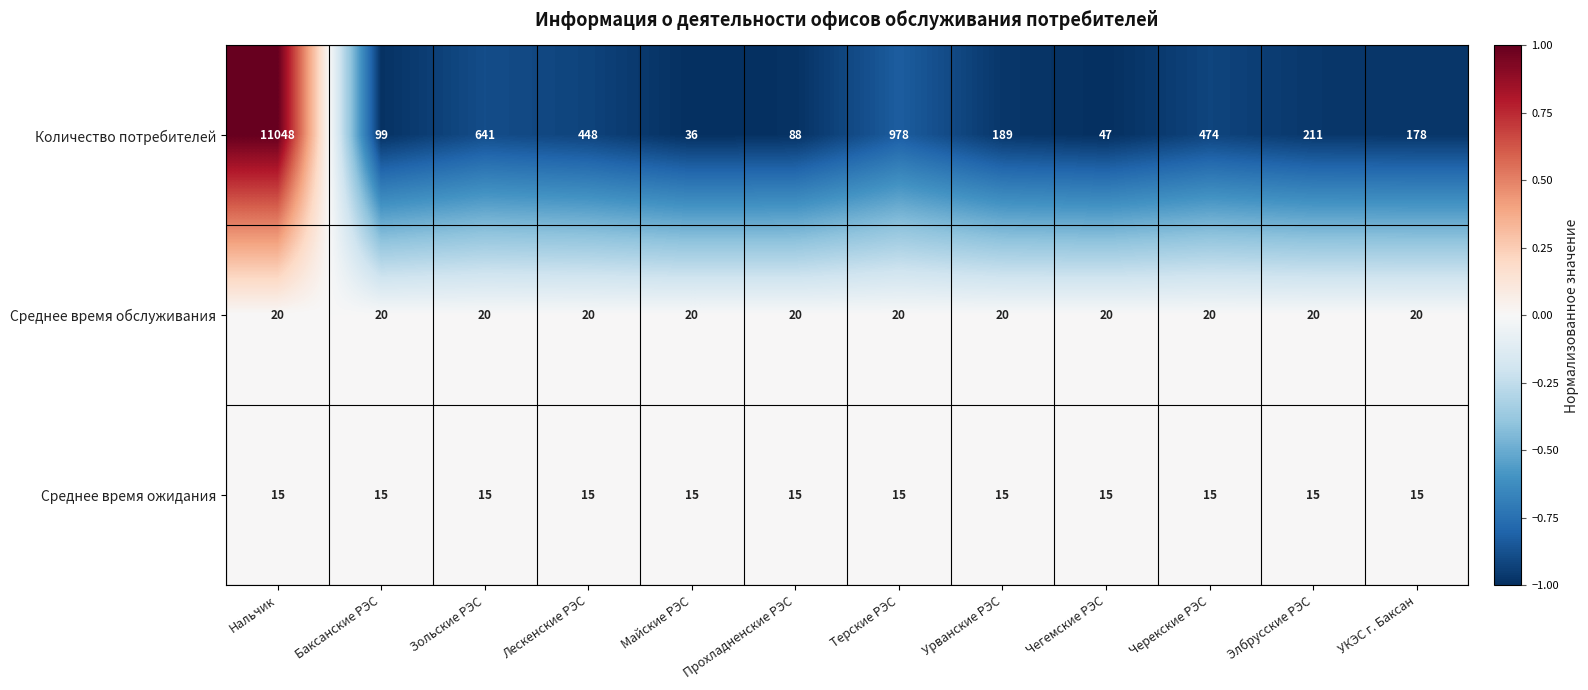

What is the spread (max minus min) of values at Прохладненские РЭС?

73